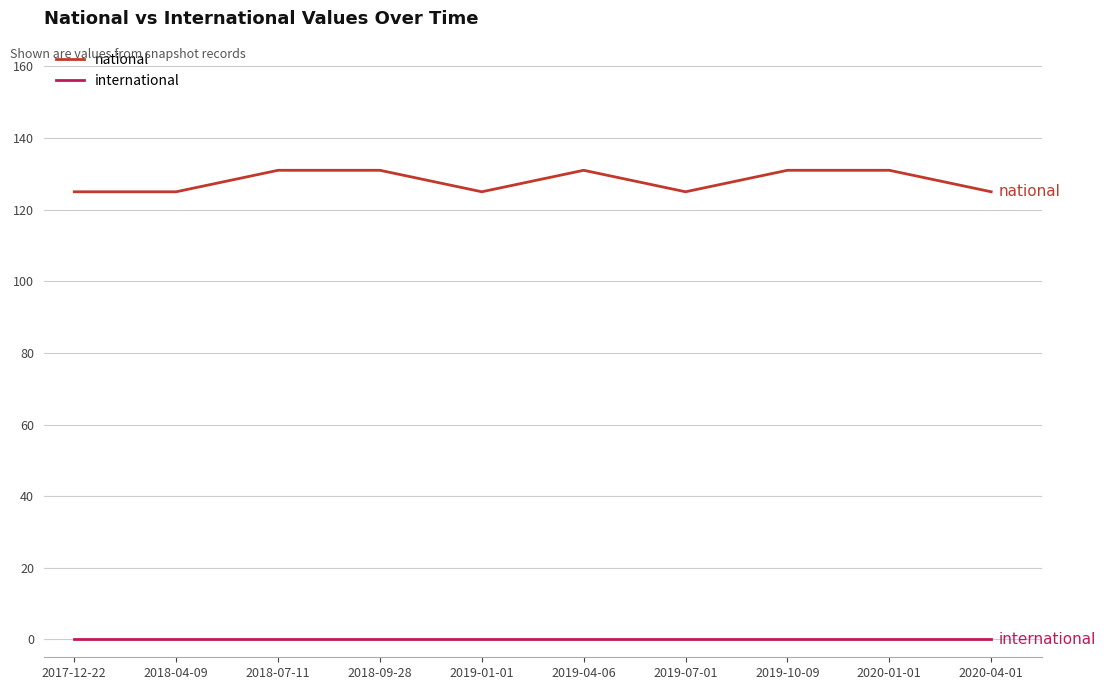

At 2018-07-11, list the series in order from smallest to largest.

international, national